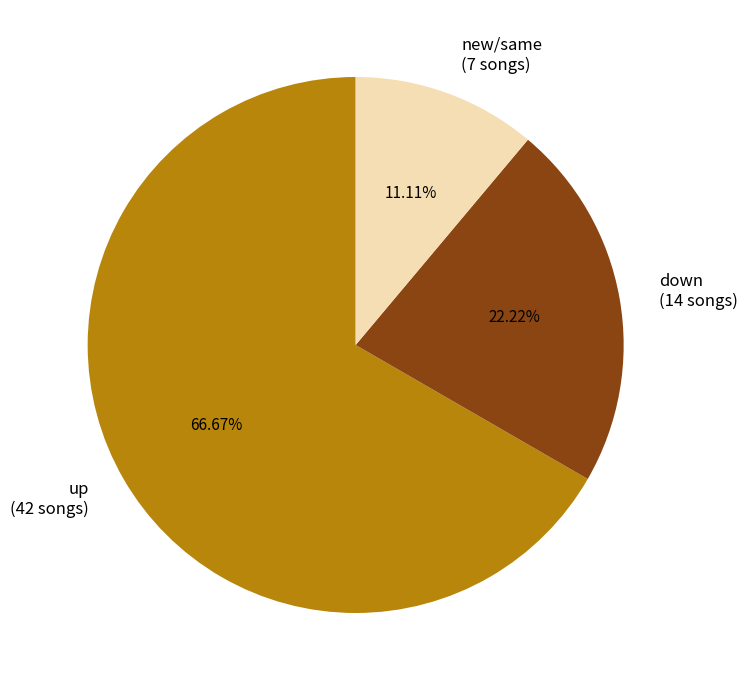

Is there any slice that represents more than half of the pie?

Yes